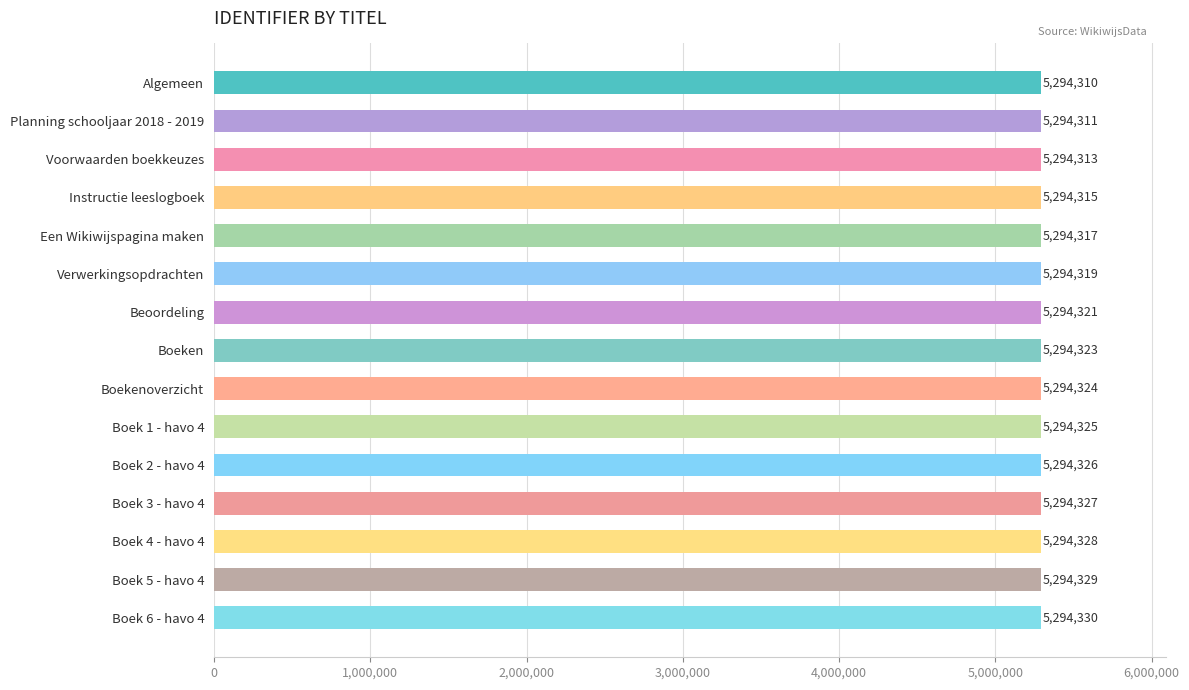

What is the difference between the values at Instructie leeslogboek and Boeken?

8